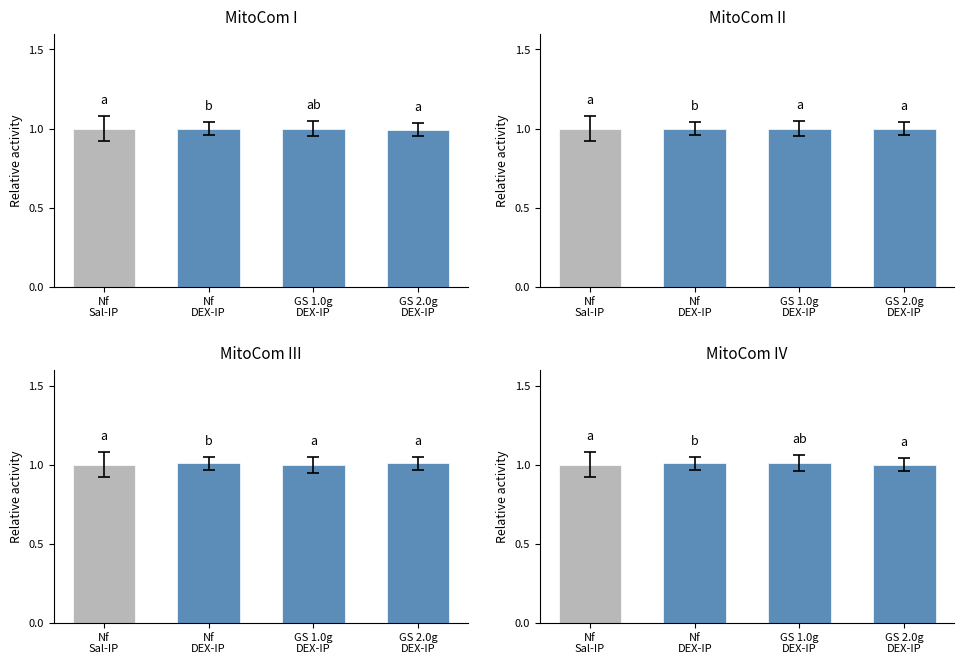

Where is the data nearest to the value 1?

Nf
Sal-IP